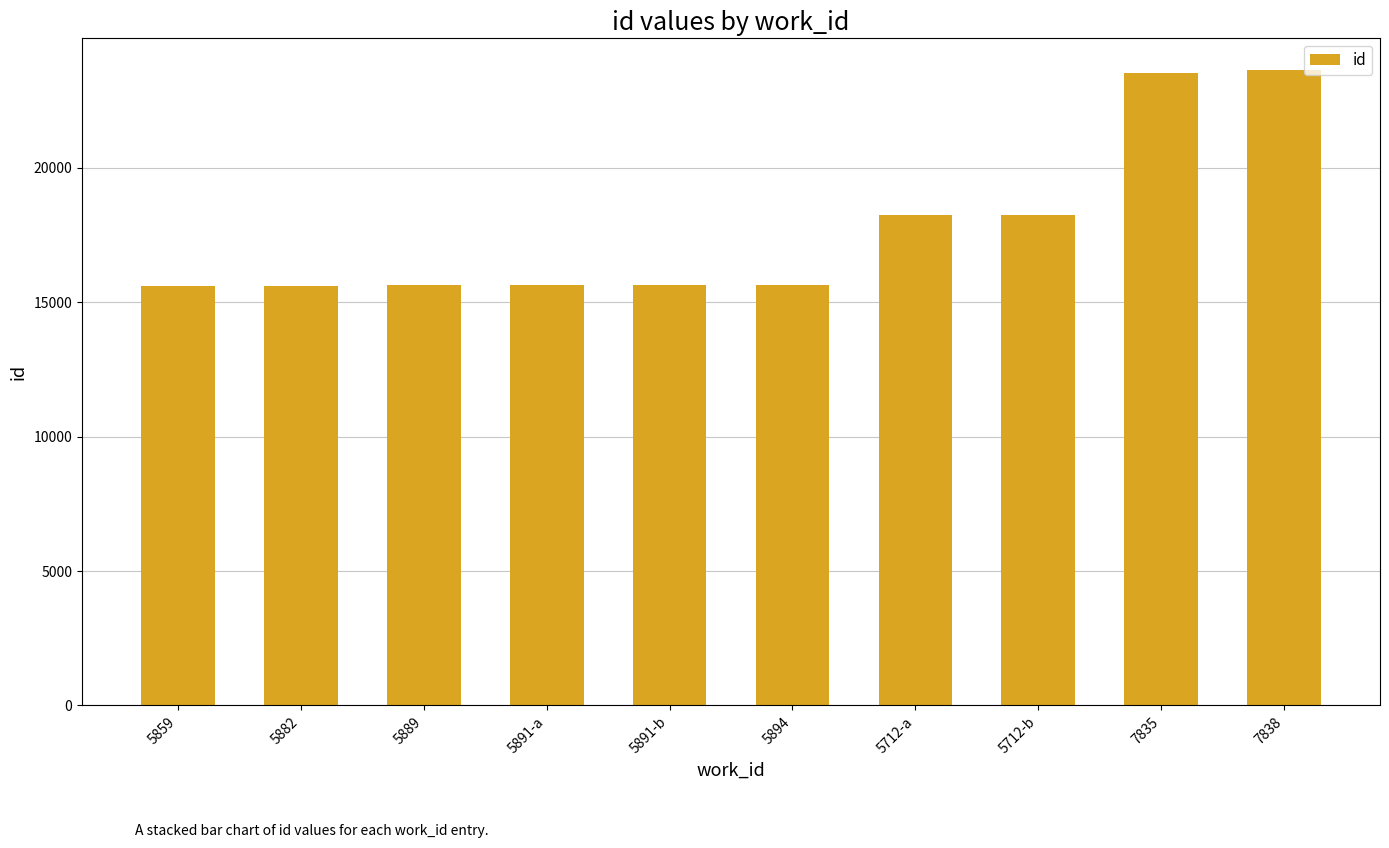

What position from the left is 5859?

1